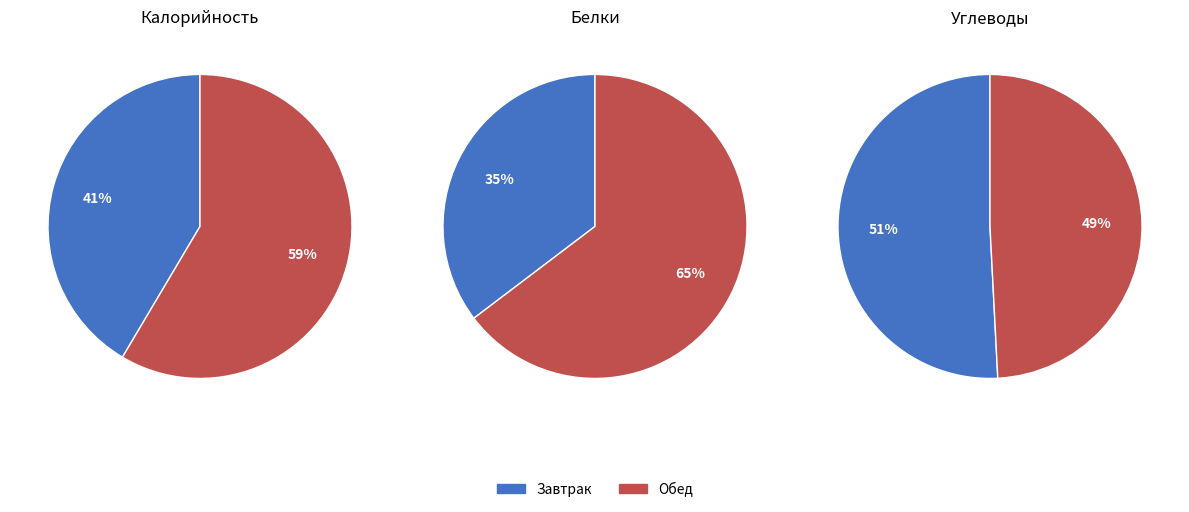

The Завтрак slice represents 51% of the pie. True or false?

True